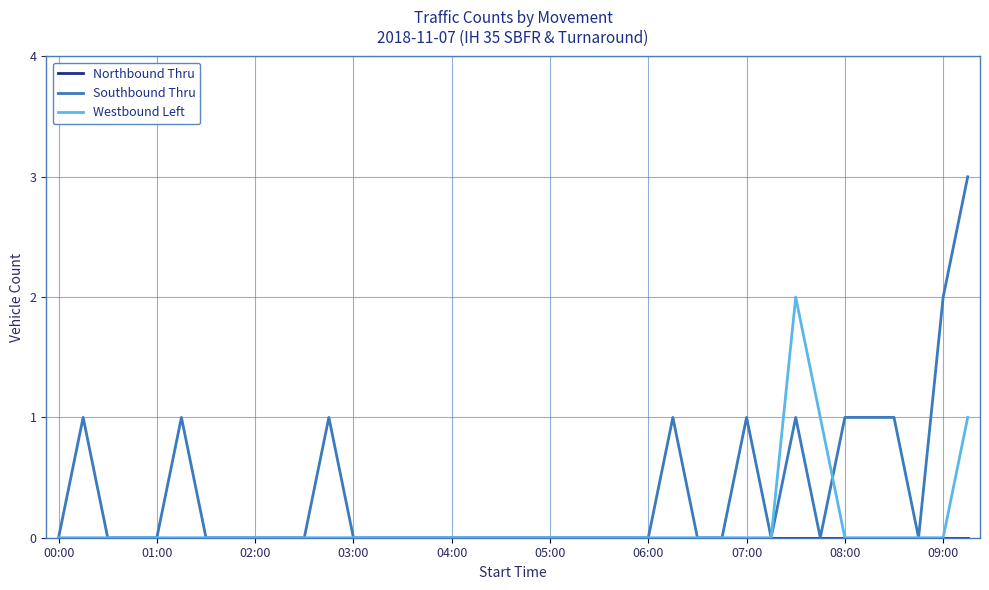

What is the maximum value shown in the chart?

3